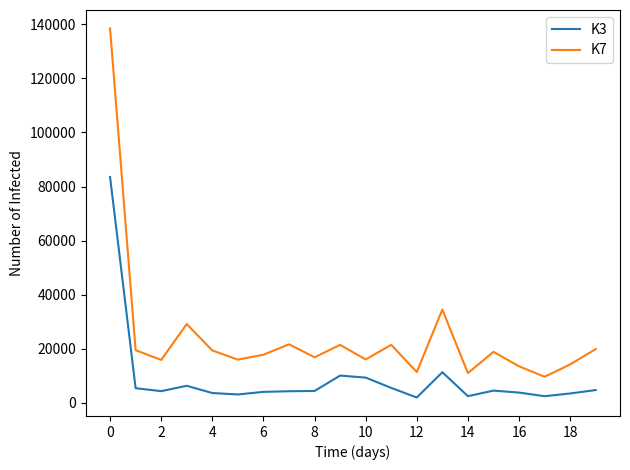

True or false: K7 and K3 intersect in this chart.

False